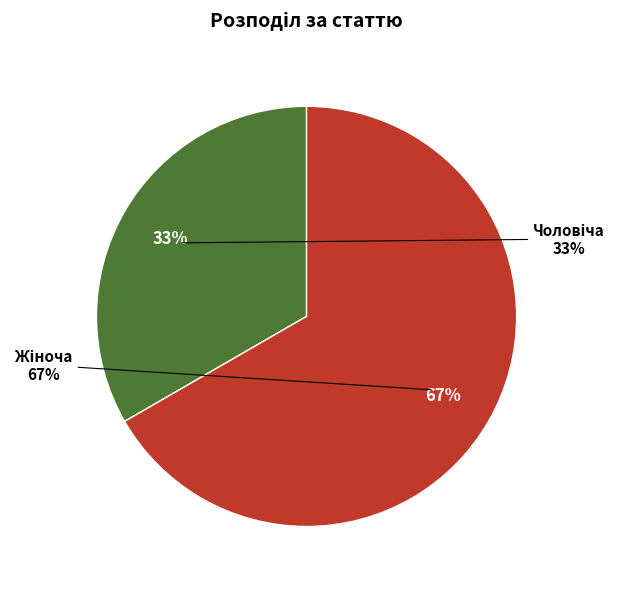

Is the sum of Чоловіча and Жіноча greater than half?

Yes